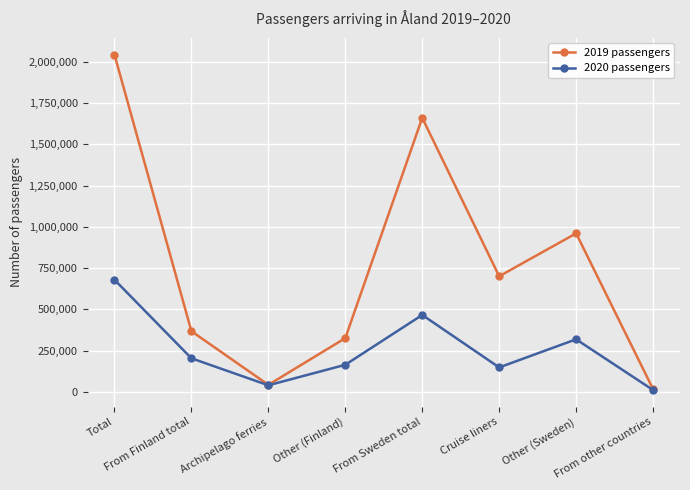

Which series has the largest range (max minus min)?

2019 passengers